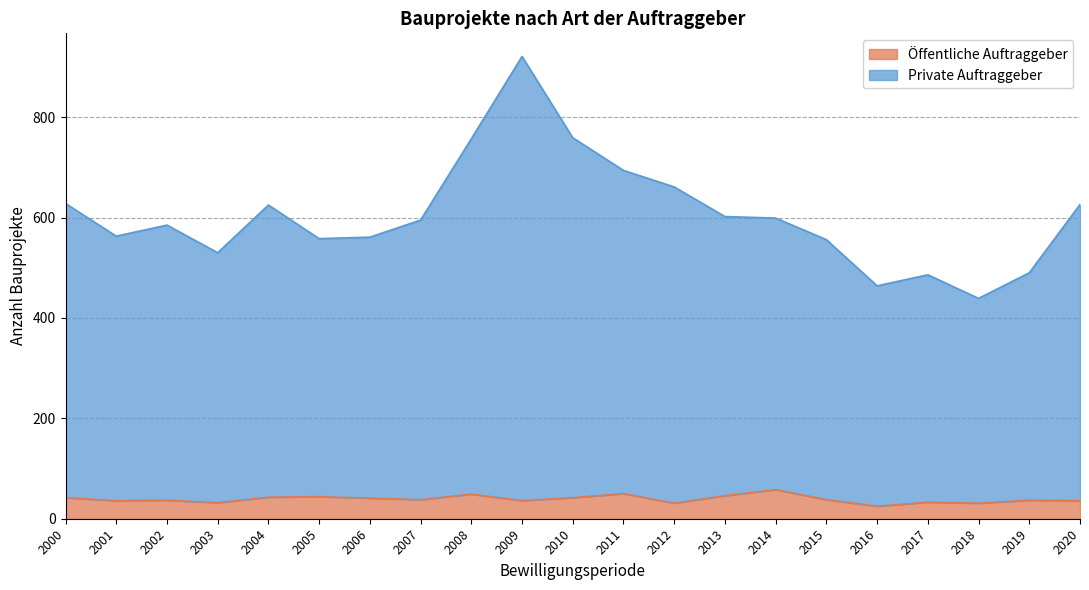

What is the total value across all series at 2016?

464